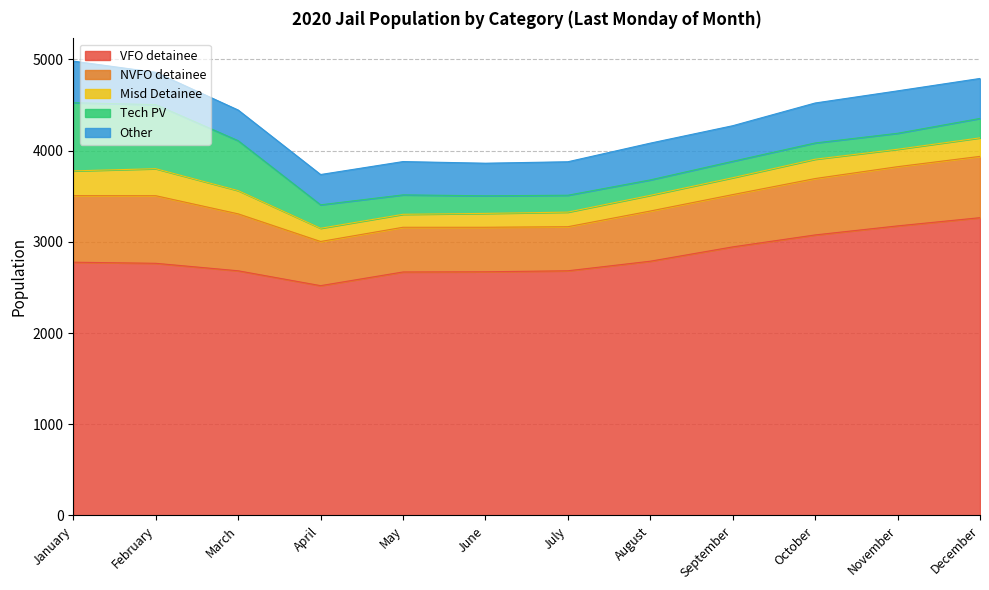

Is it true that Misd Detainee equals 160 at July?

True